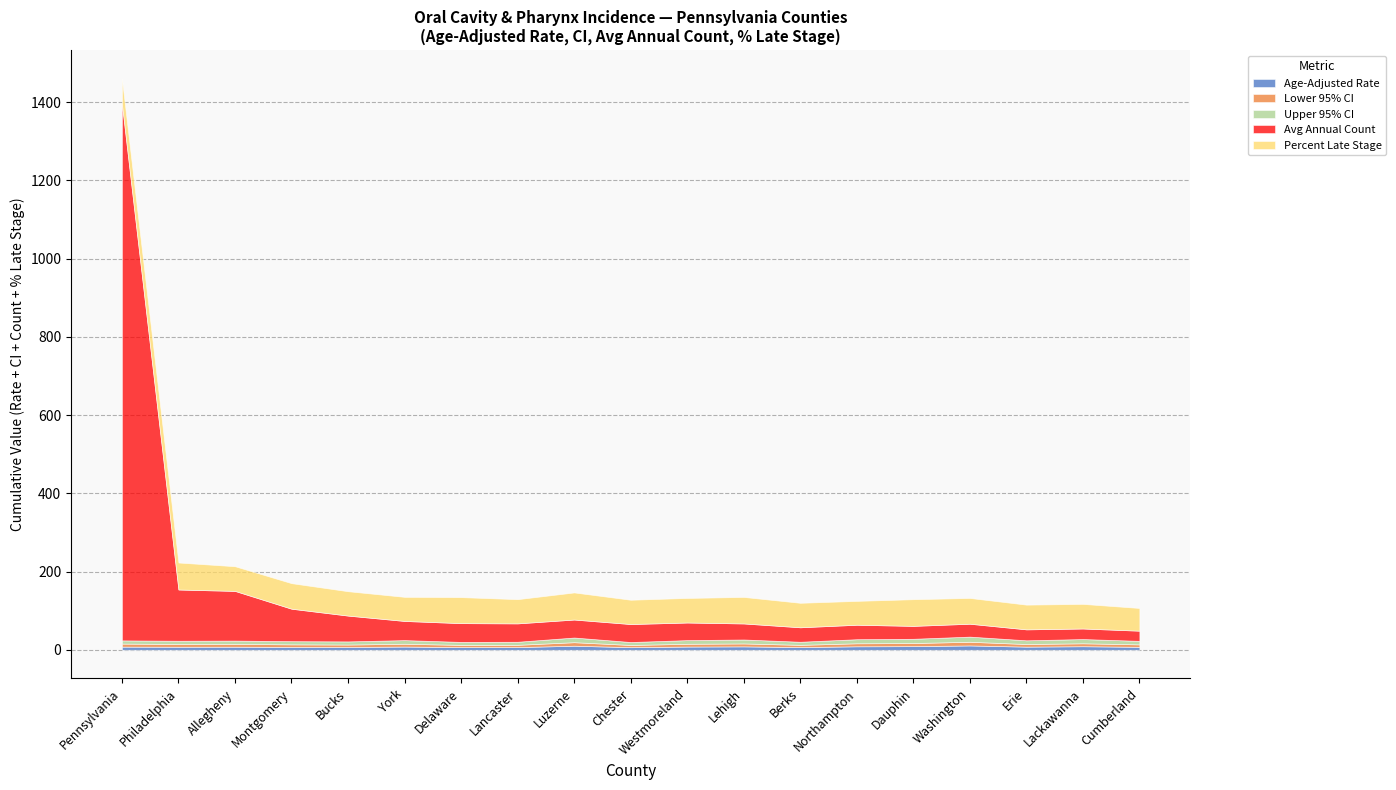

What are all the series names shown in the legend?

Age-Adjusted Rate, Lower 95% CI, Upper 95% CI, Avg Annual Count, Percent Late Stage